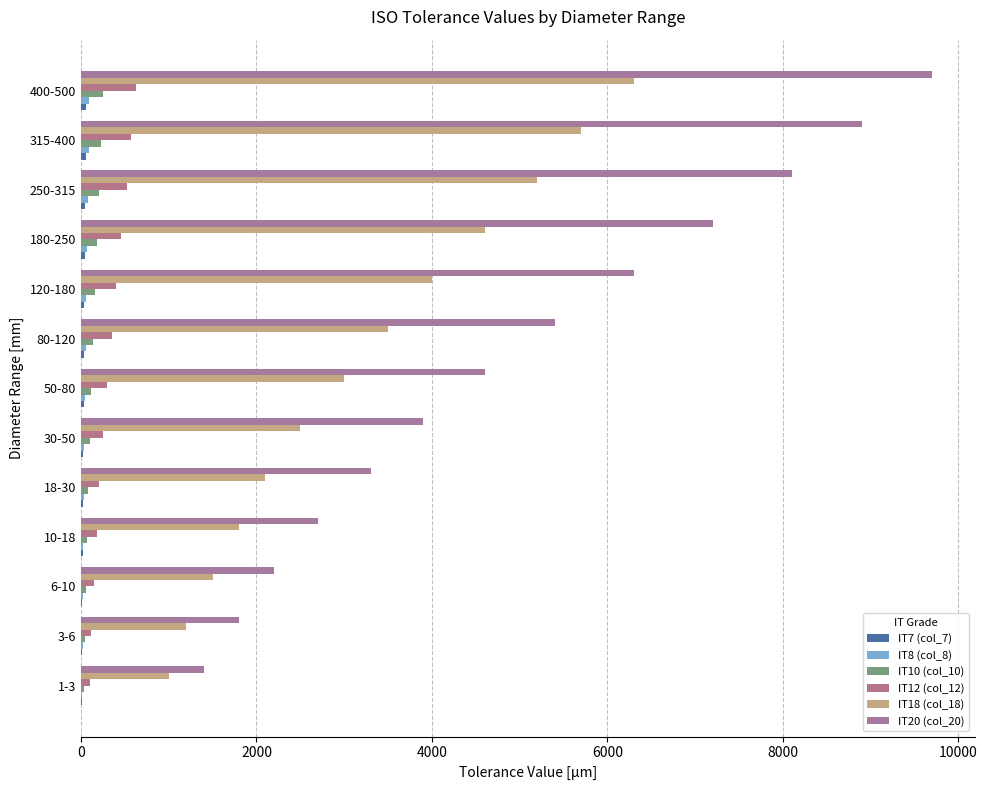

What is the maximum value shown in the chart?

9700